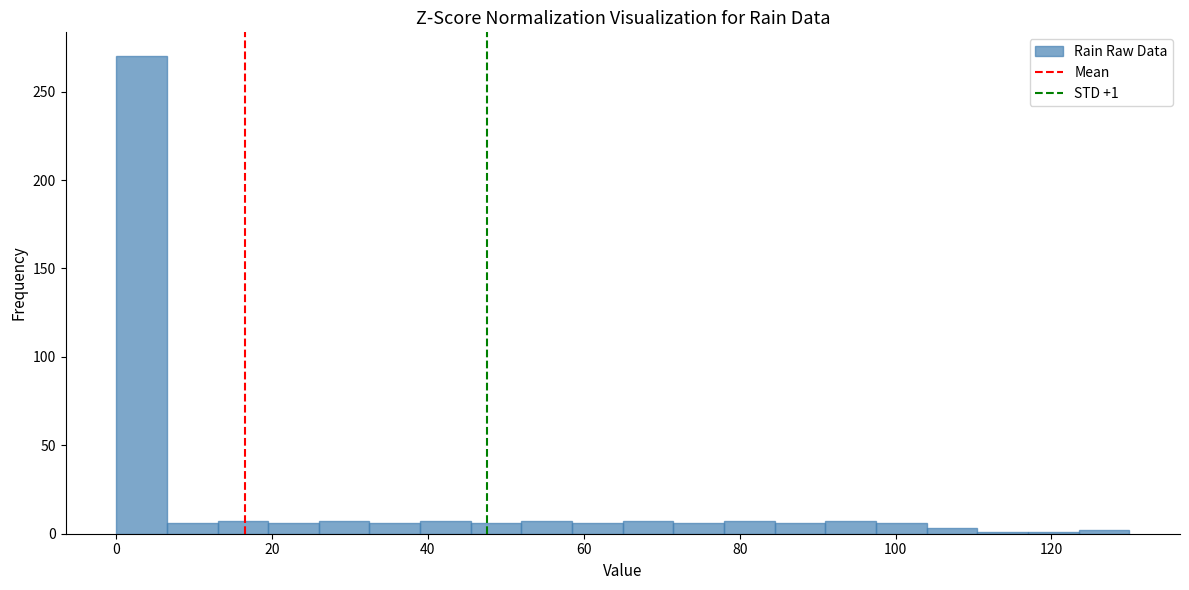

Read against the x-axis, roughly where is the centre of the tallest bar?

4